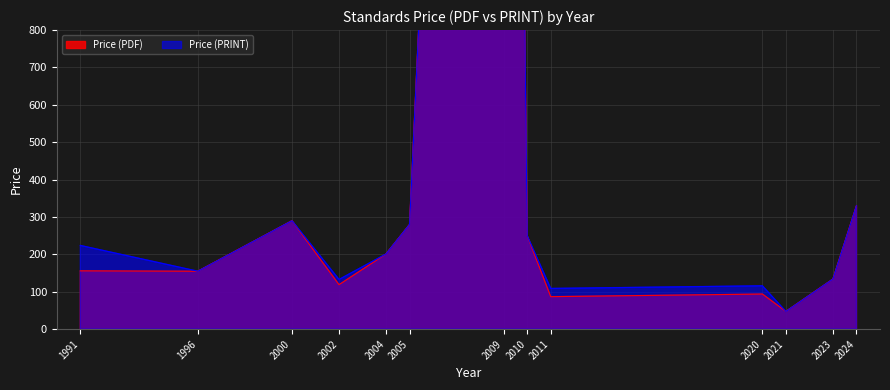

What is the value of the Price (PRINT) point at the 7th from the left?

5700.0